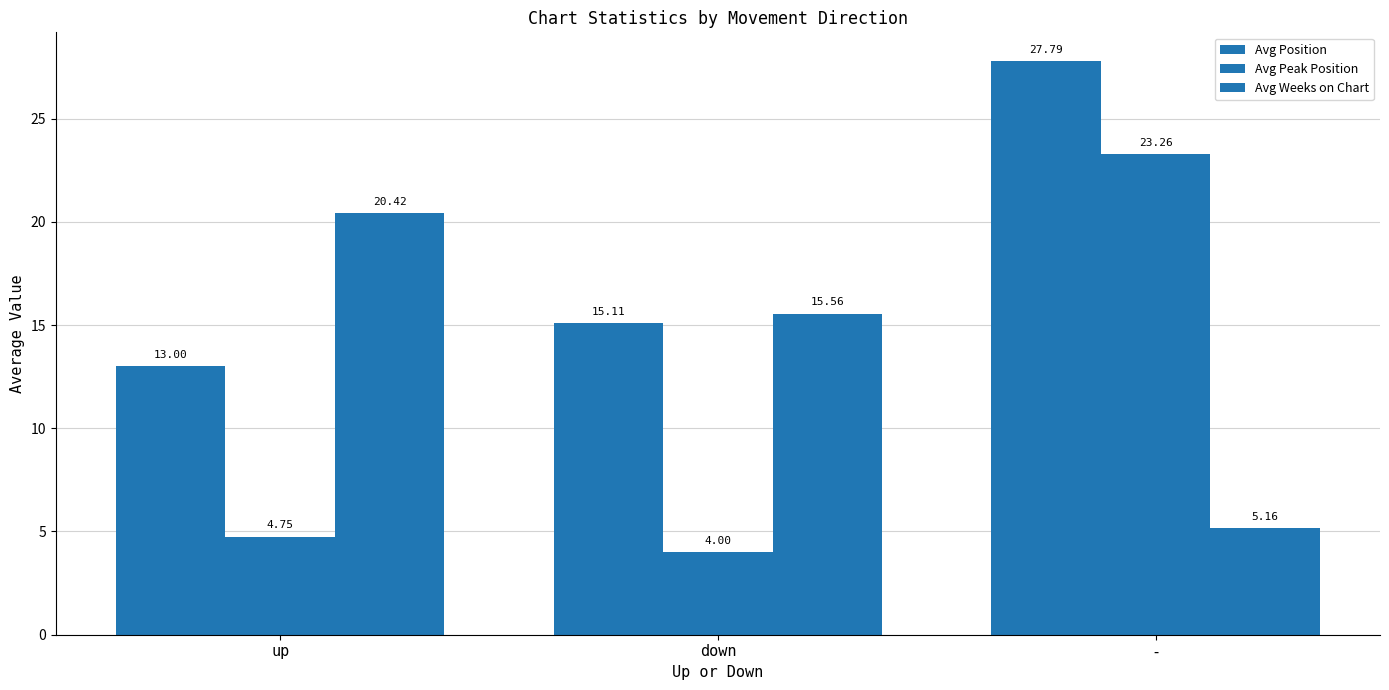

What is the sum of the Avg Peak Position values at up and -?

28.0